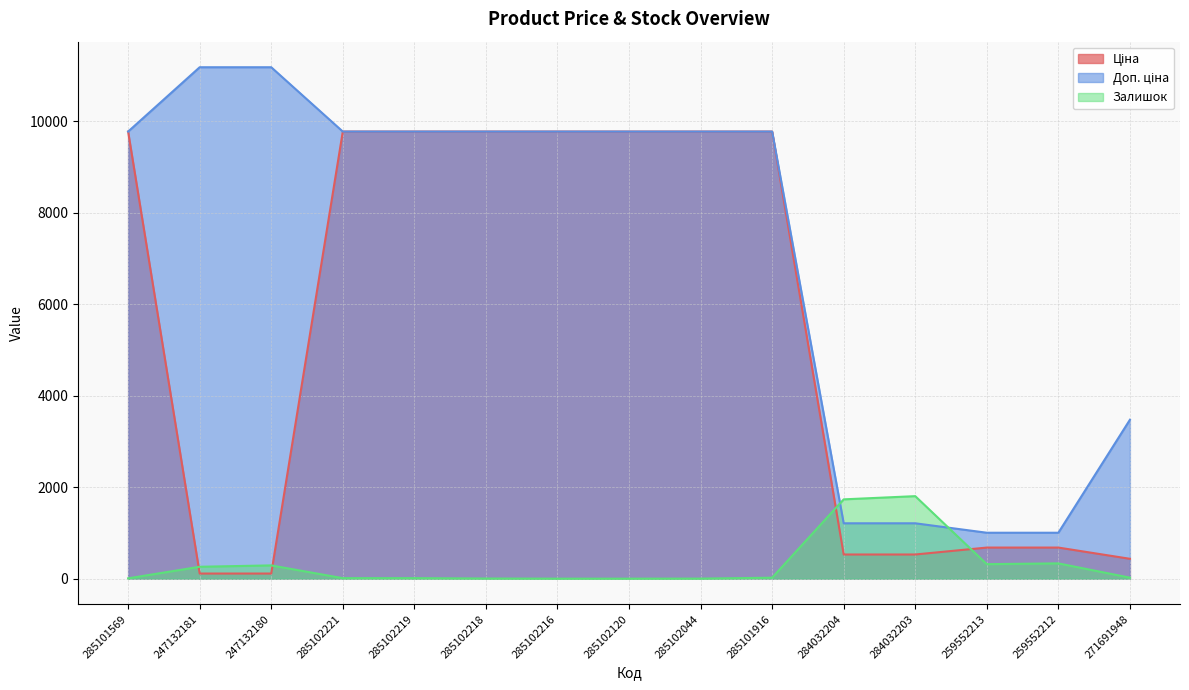

Where do Залишок and Доп. ціна first cross each other?

285101916 and 284032204